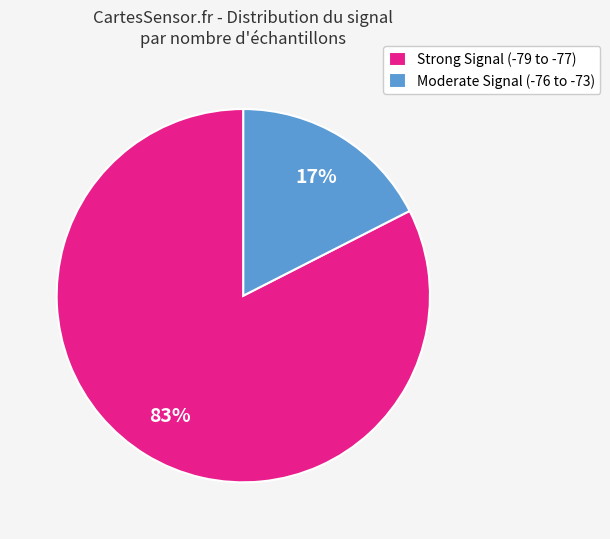

How many slices are in this pie chart?

2